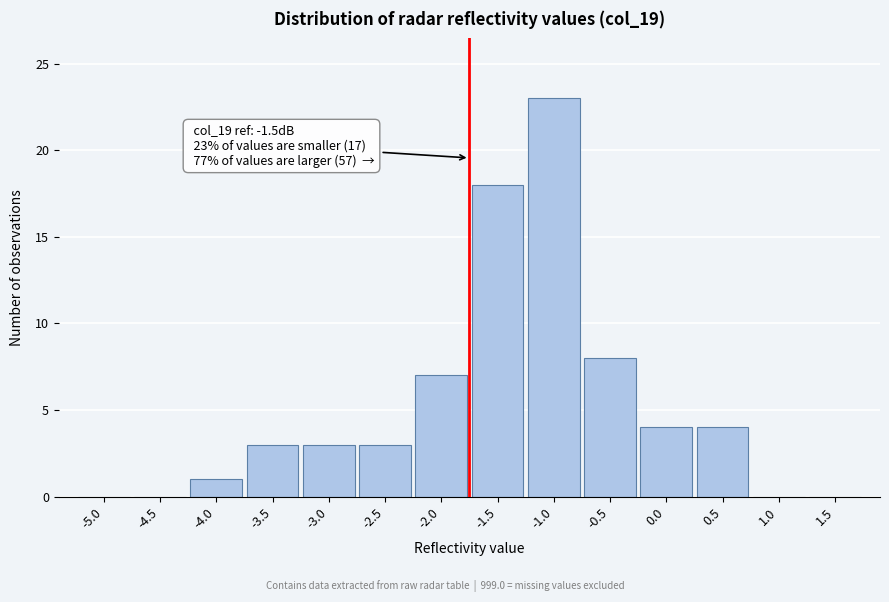

Reading left to right, extract all data points from this chart.

-5.0=0	-4.5=0	-4.0=1	-3.5=3	-3.0=3	-2.5=3	-2.0=7	-1.5=18	-1.0=23	-0.5=8	0.0=4	0.5=4	1.0=0	1.5=0